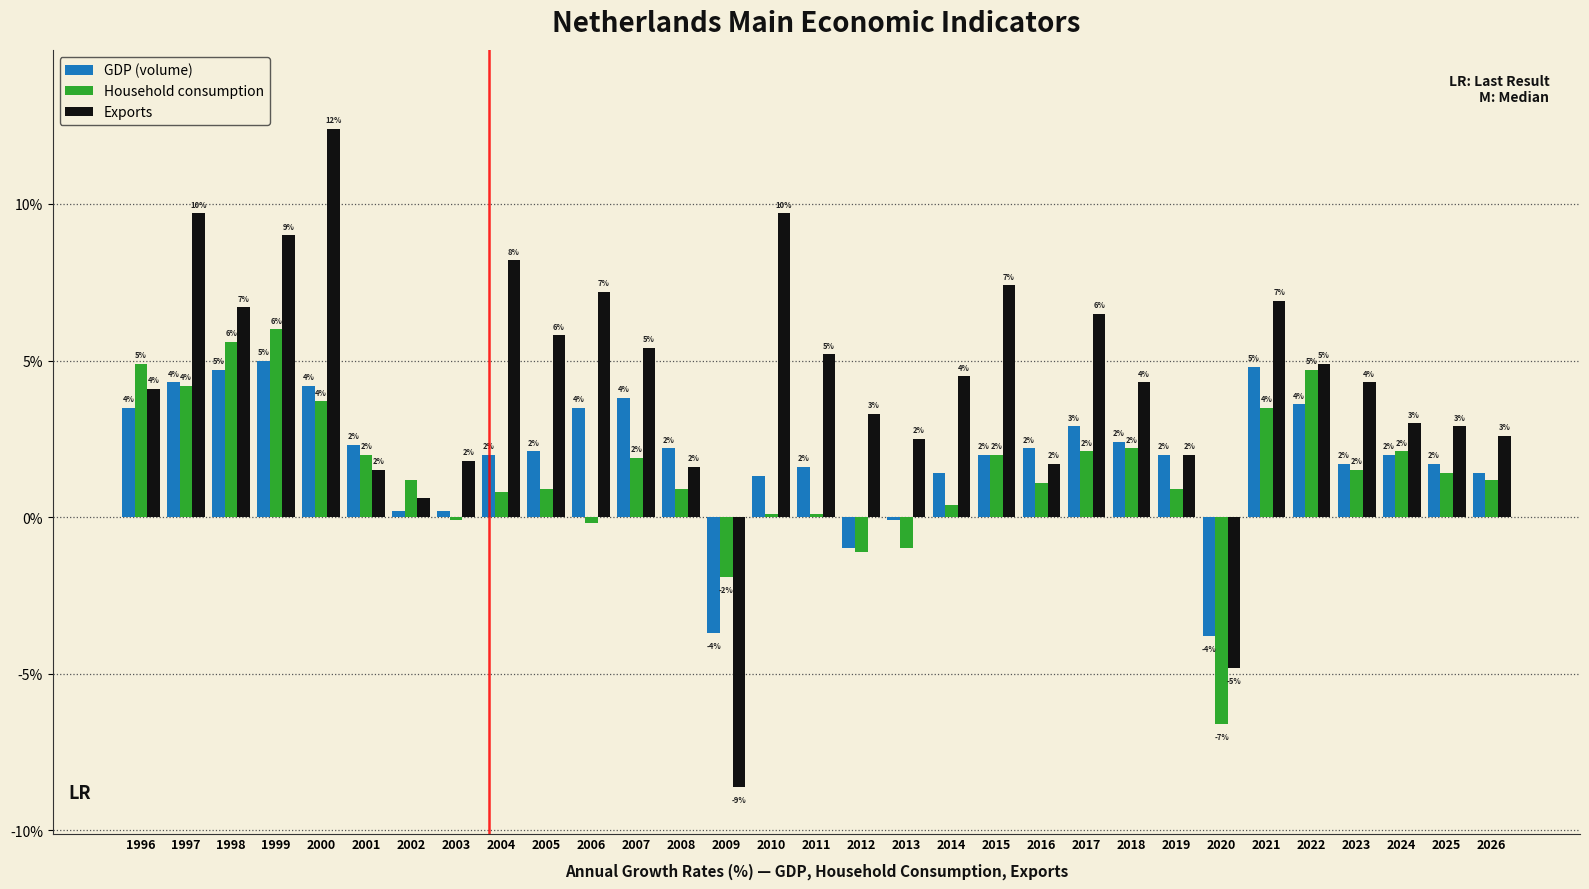

What is the minimum value shown in the chart?

-8.6